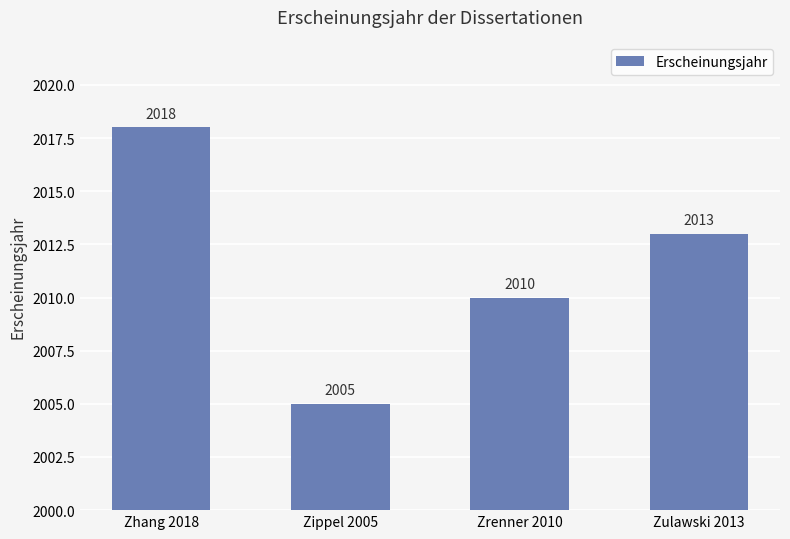

What is the label of the 1st bar from the right?

Zulawski 2013